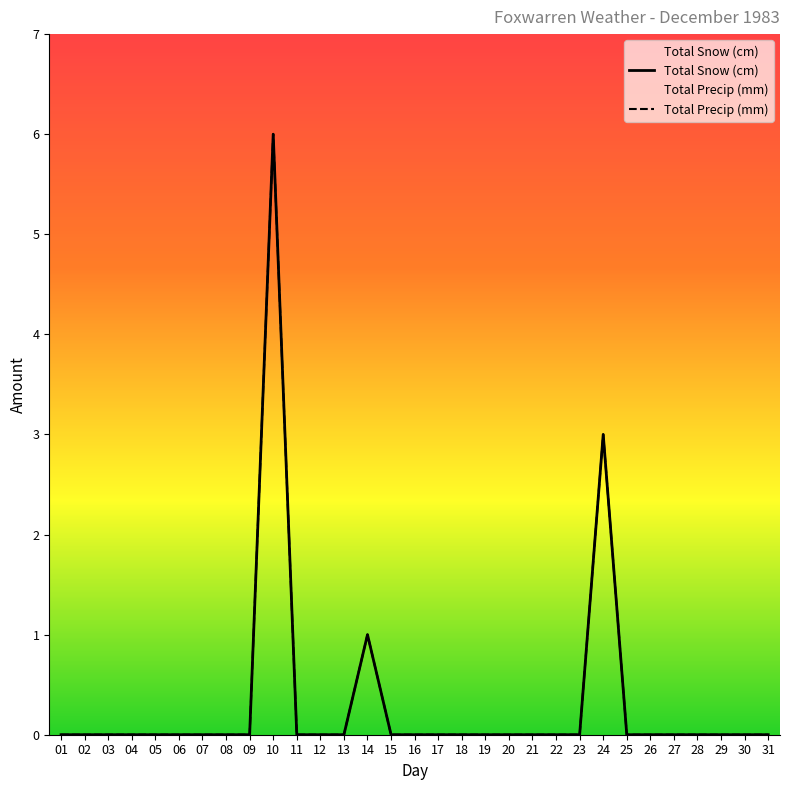

True or false: Total Precip (mm) and Total Snow (cm) intersect in this chart.

False